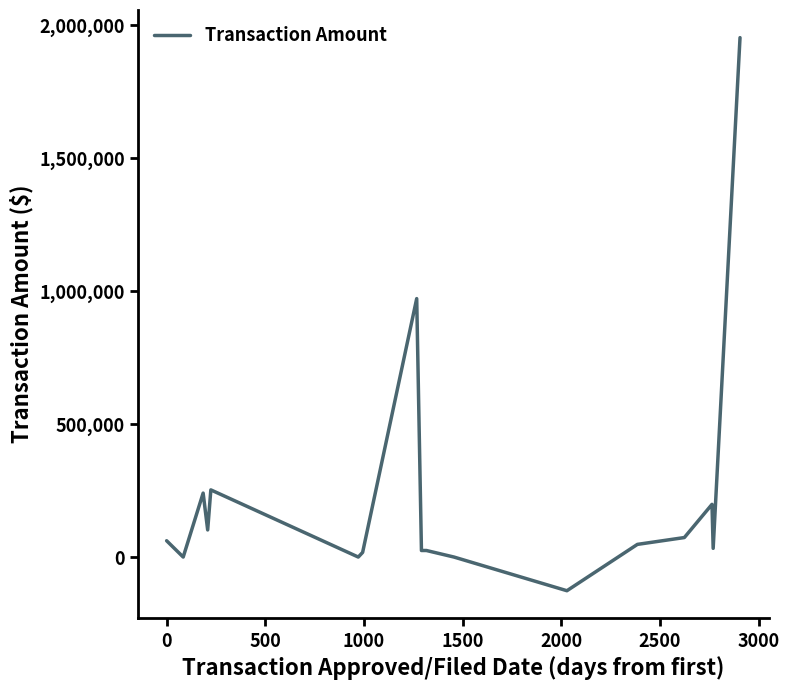

What is the difference between the maximum and minimum values?

2079243.5